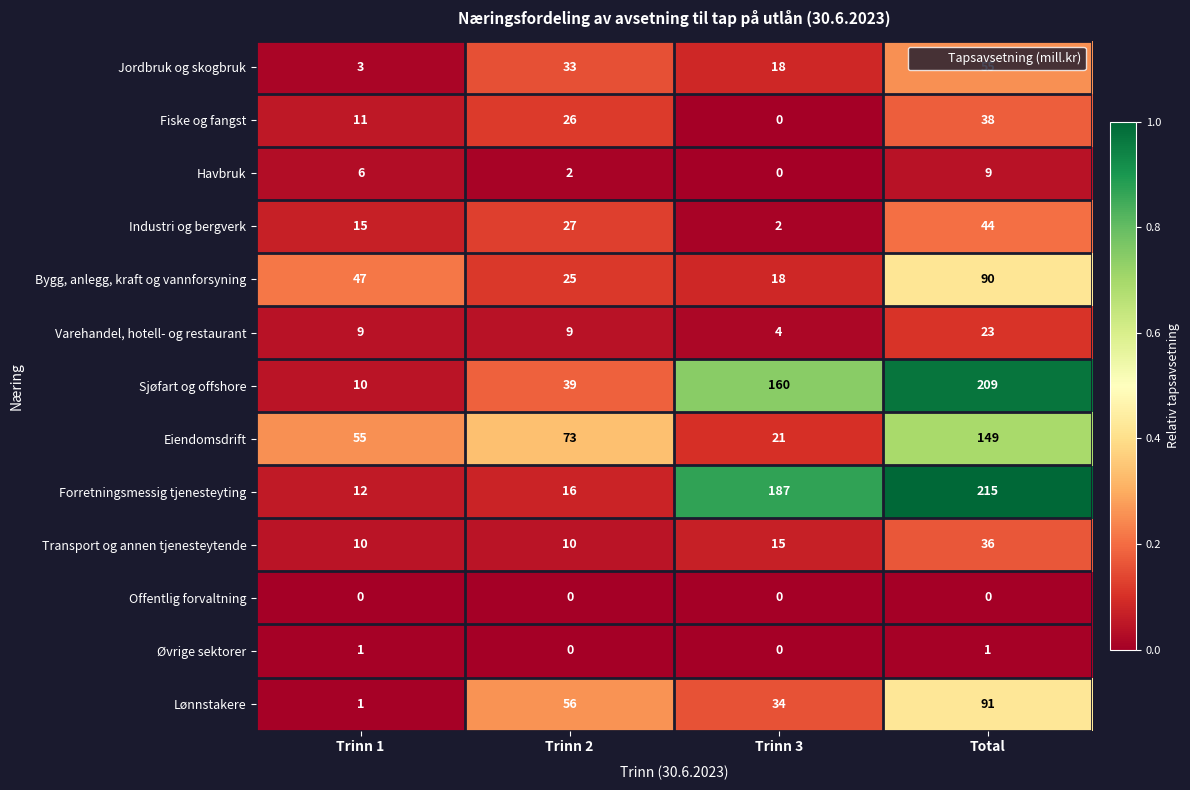

How many Øvrige sektorer values are between 0 and 1?

4